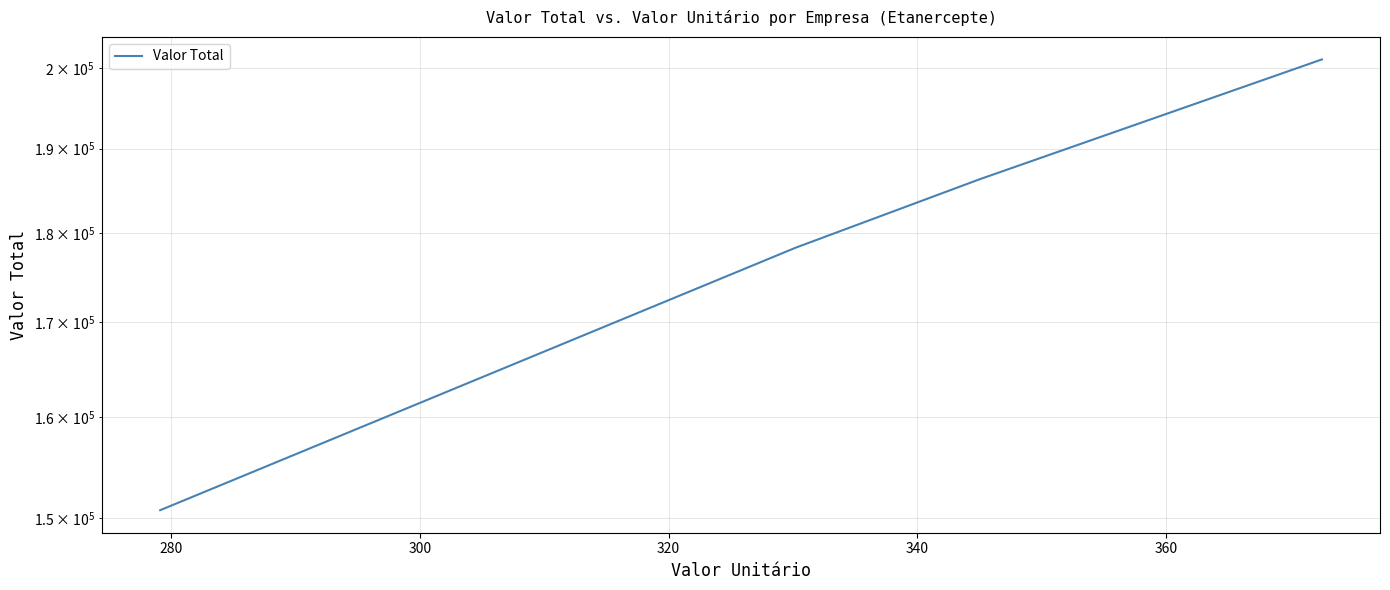

What is the ratio of the value at 320 to the value at 300?

1.1